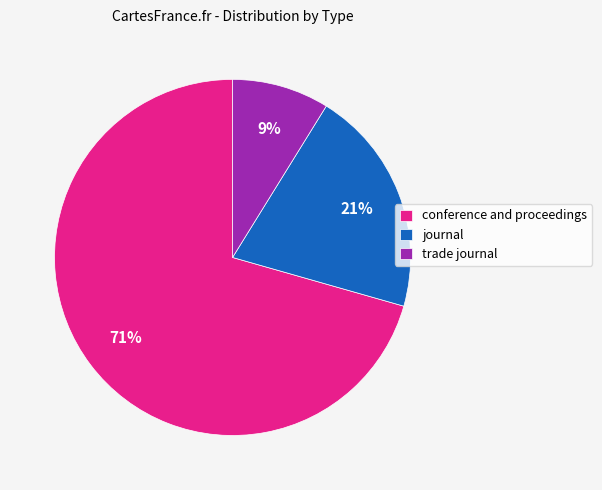

The trade journal slice represents 19% of the pie. True or false?

False